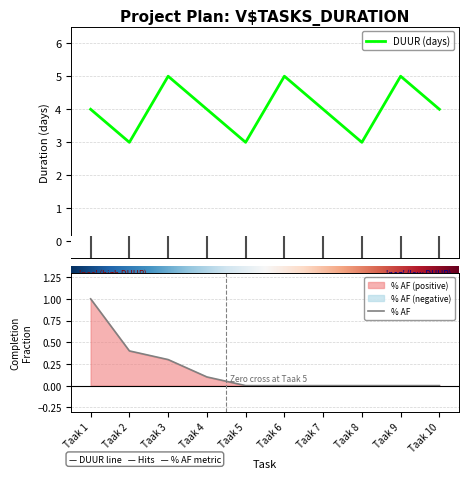

Which label corresponds to the smallest value in the chart?

Taak 5